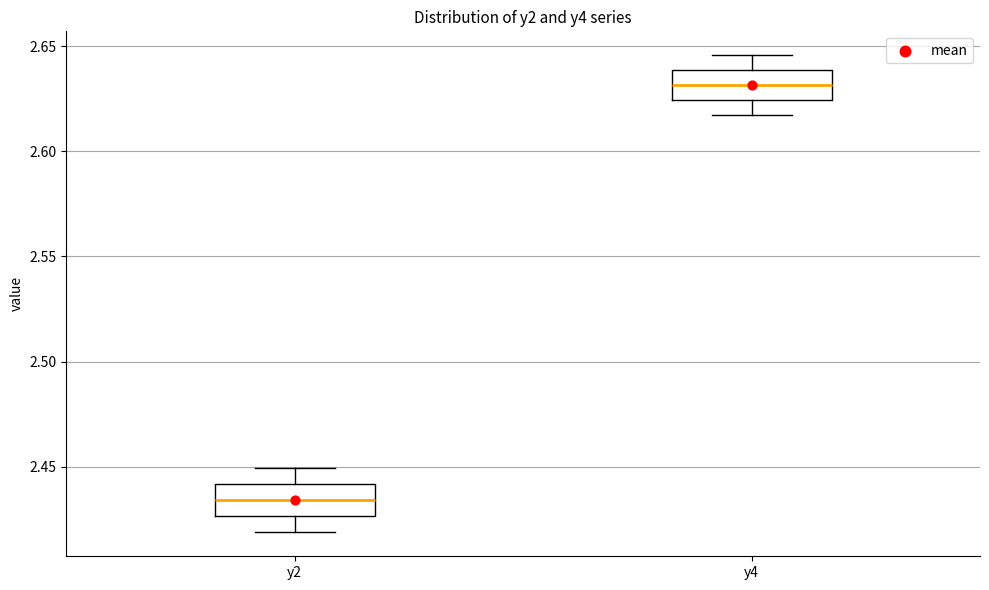

Where does the median line of the box for y2 sit on the y-axis? The values are not printed on the chart, so give them approximately, as read against the axis.

2.435